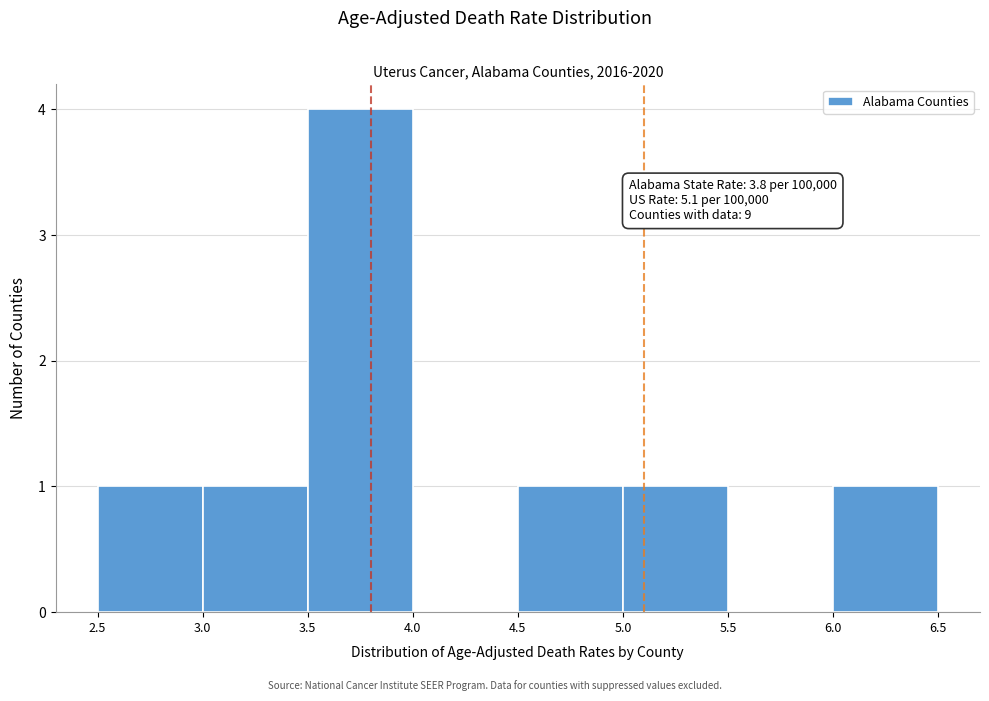

Which range on the x-axis has the tallest bar?

3.5 to 4.0